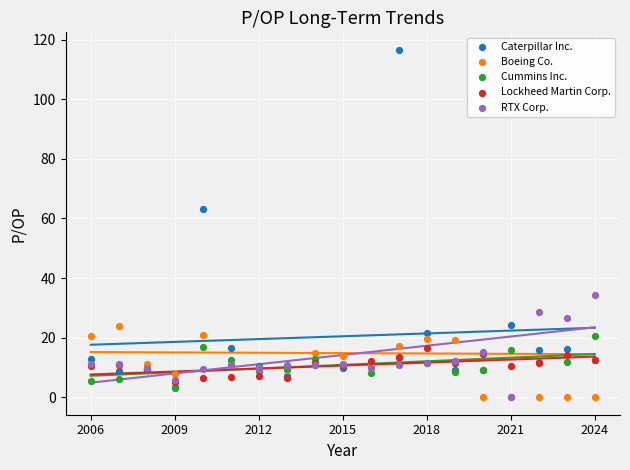

Which series reaches the maximum Y coordinate?

Caterpillar Inc.